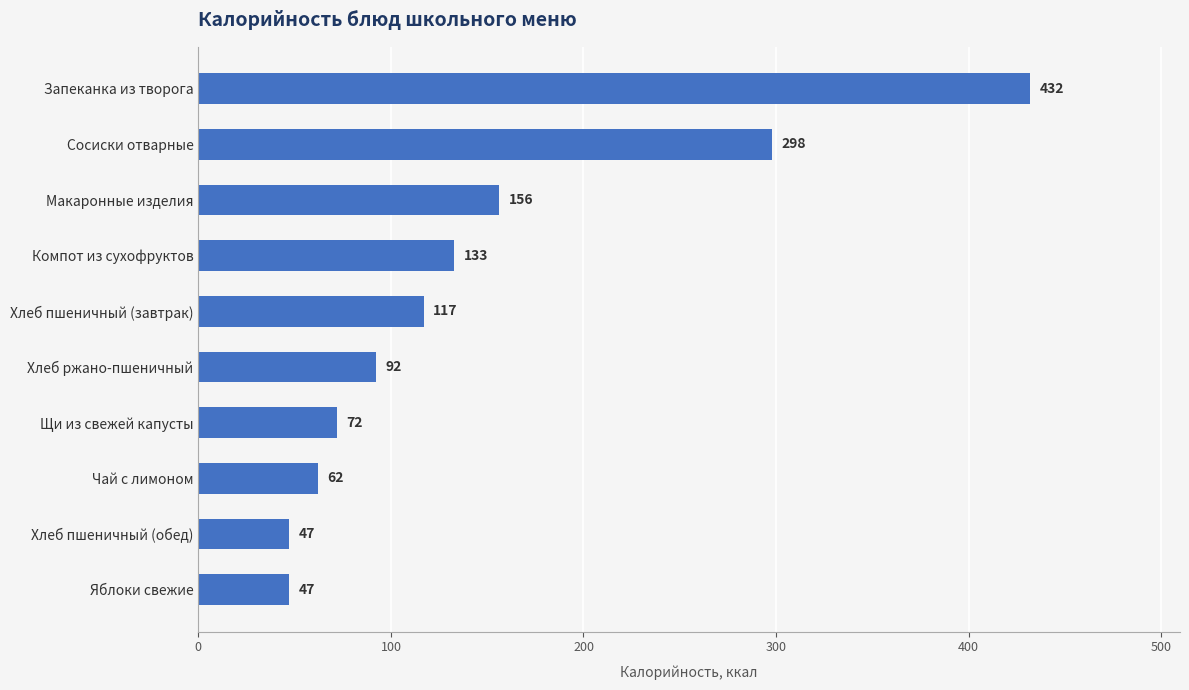

True or false: the data shows 72 at Щи из свежей капусты.

True